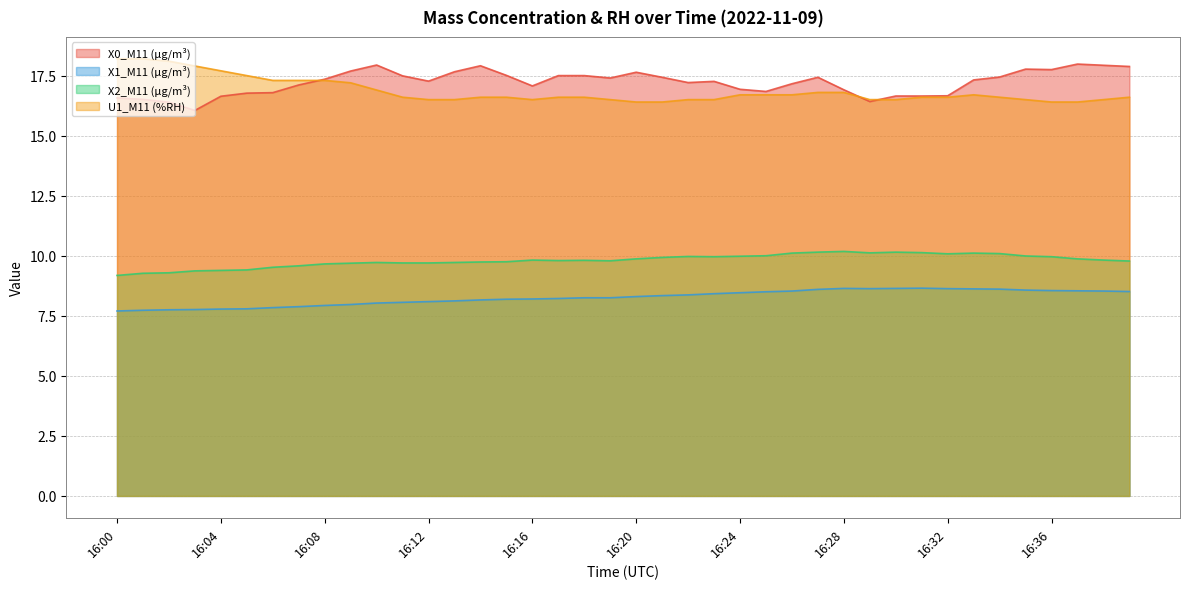

Reading left to right, transcribe all the data shown in this chart.

X0_M11 (μg/m³): 16.6	16.5	16.4	16.1	16.6	16.8	16.8	17.1	17.4	17.7	17.9	17.5	17.3	17.7	17.9	17.5	17.1	17.5	17.5	17.4	17.6	17.4	17.2	17.3	16.9	16.8	17.2	17.4	16.9	16.4	16.6	16.6	16.7	17.3	17.4	17.8	17.8	18.0	17.9	17.9
X1_M11 (μg/m³): 7.7	7.7	7.8	7.8	7.8	7.8	7.8	7.9	7.9	8.0	8.0	8.1	8.1	8.1	8.2	8.2	8.2	8.2	8.2	8.2	8.3	8.3	8.4	8.4	8.5	8.5	8.5	8.6	8.6	8.6	8.6	8.7	8.6	8.6	8.6	8.6	8.6	8.5	8.5	8.5
X2_M11 (μg/m³): 9.2	9.3	9.3	9.4	9.4	9.4	9.5	9.6	9.7	9.7	9.7	9.7	9.7	9.7	9.7	9.8	9.8	9.8	9.8	9.8	9.9	9.9	10.0	10.0	10.0	10.0	10.1	10.2	10.2	10.1	10.2	10.1	10.1	10.1	10.1	10.0	10.0	9.9	9.8	9.8
U1_M11 (%RH): 18.2	18.2	18.1	17.9	17.7	17.5	17.3	17.3	17.3	17.2	16.9	16.6	16.5	16.5	16.6	16.6	16.5	16.6	16.6	16.5	16.4	16.4	16.5	16.5	16.7	16.7	16.7	16.8	16.8	16.5	16.5	16.6	16.6	16.7	16.6	16.5	16.4	16.4	16.5	16.6